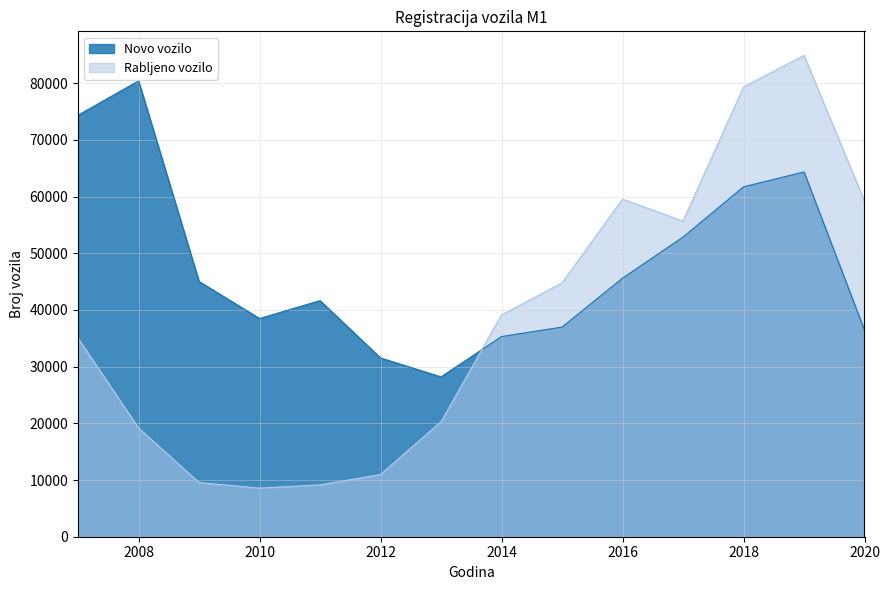

At 2014, list the series in order from largest to smallest.

Rabljeno vozilo, Novo vozilo